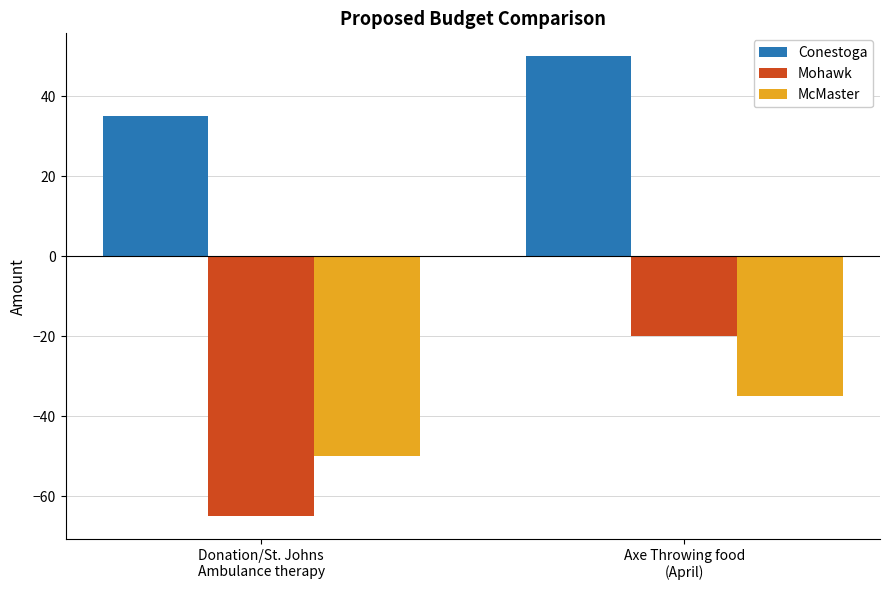

At Donation/St. Johns
Ambulance therapy, list the series in order from smallest to largest.

Mohawk, McMaster, Conestoga